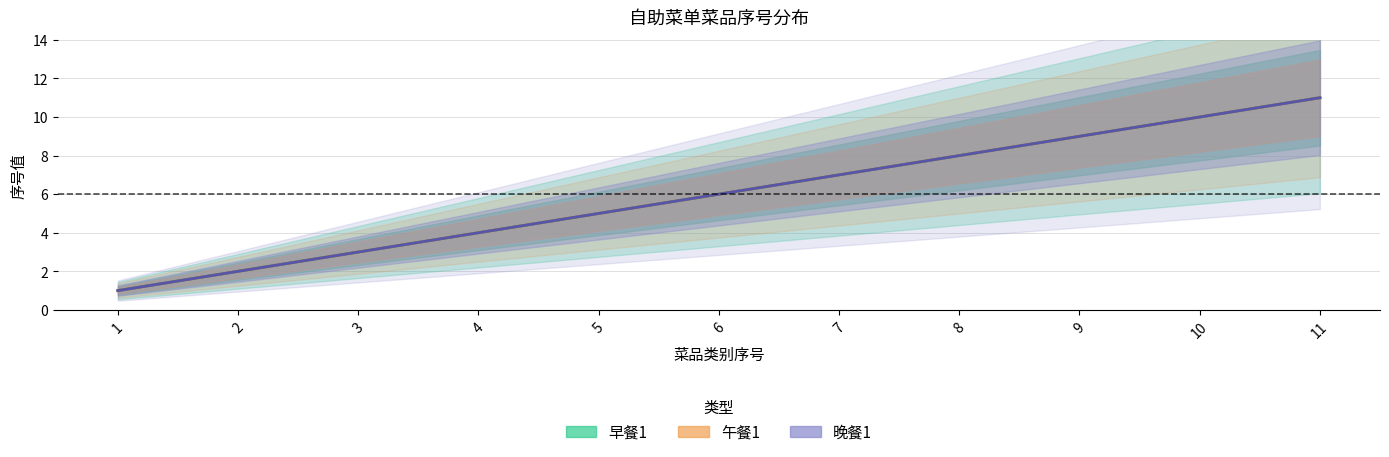

Is it true that 晚餐1（中线） equals 4 at 9?

False